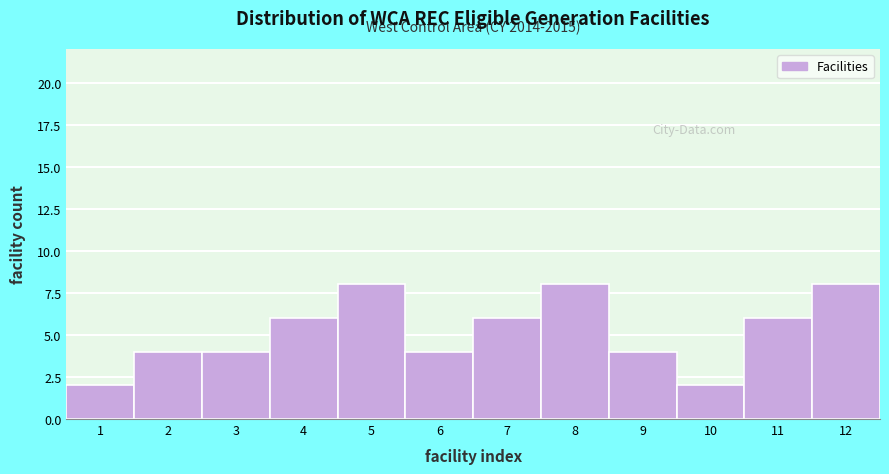

Reading left to right, transcribe all the data shown in this chart.

2	4	4	6	8	4	6	8	4	2	6	8